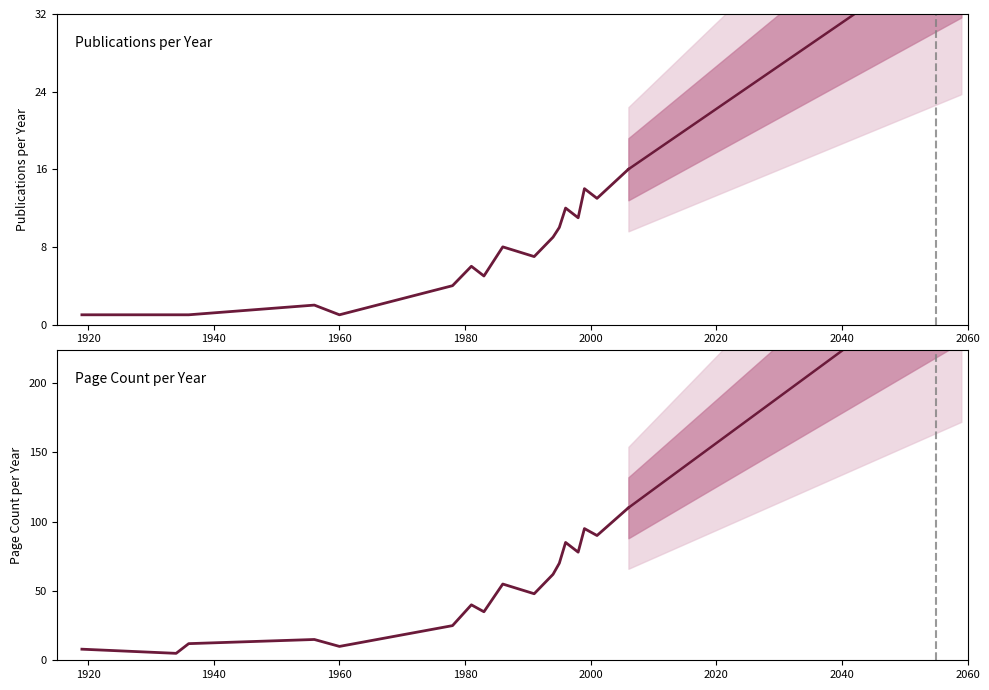

How many distinct data groups are displayed?

2